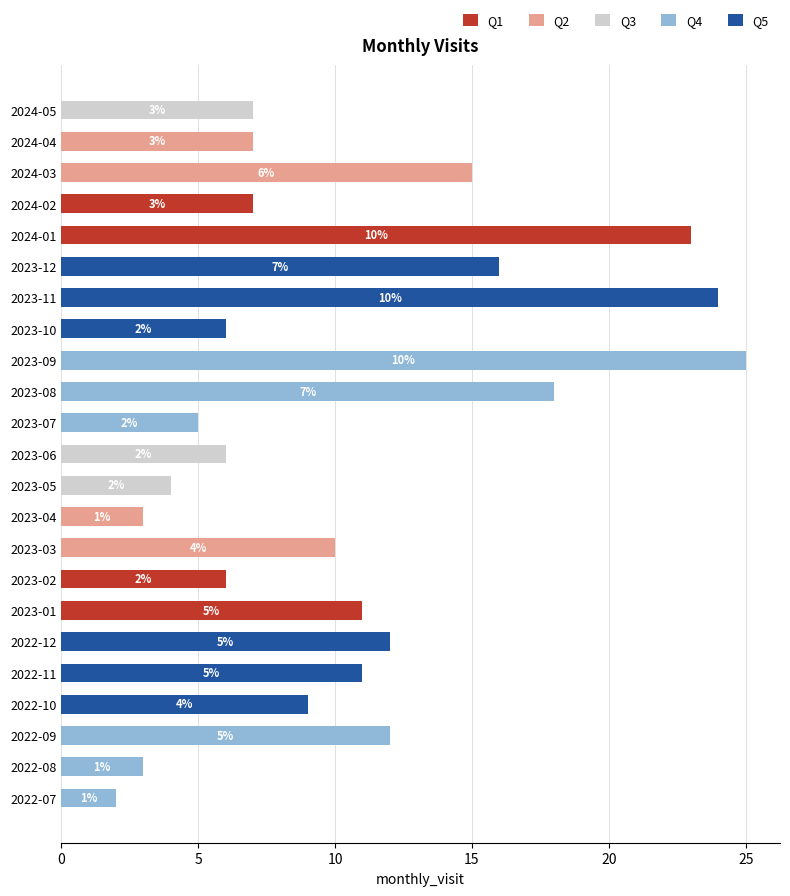

At which category does the chart reach its peak across all series?

2023-09